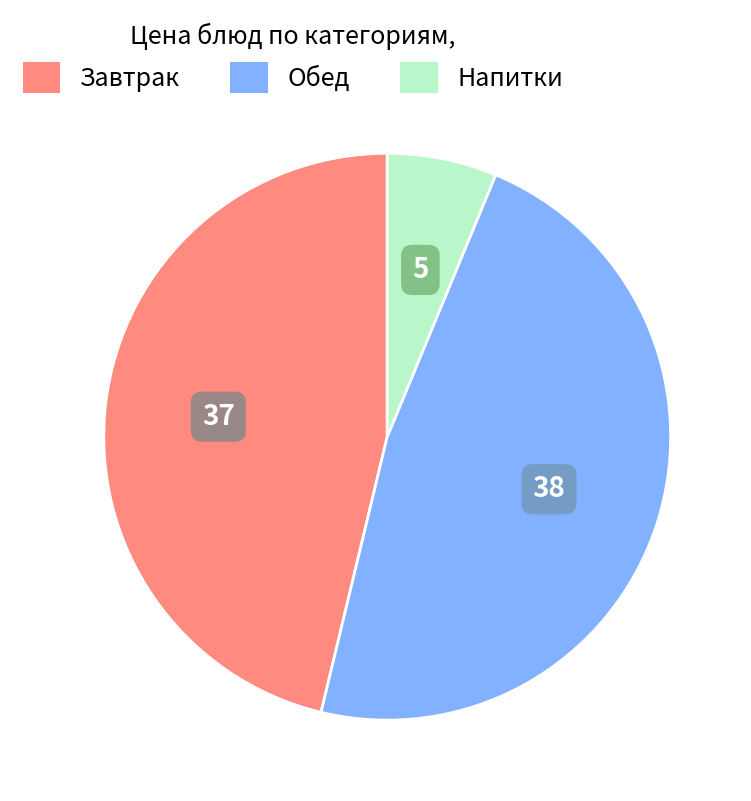

Does any single category account for the majority?

No